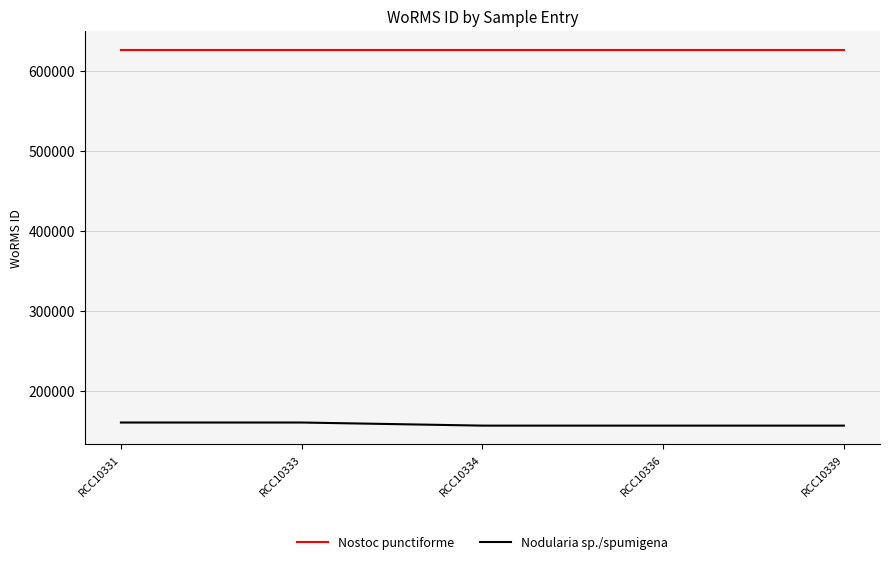

What is the spread (max minus min) of values at RCC10331?

465974